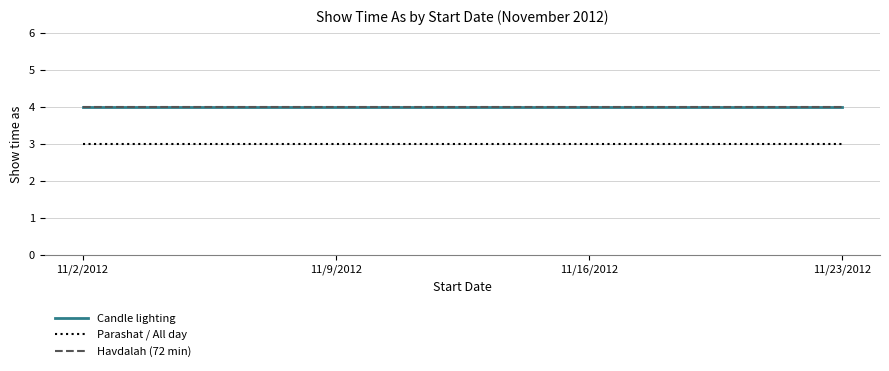

What is the greatest value displayed?

4